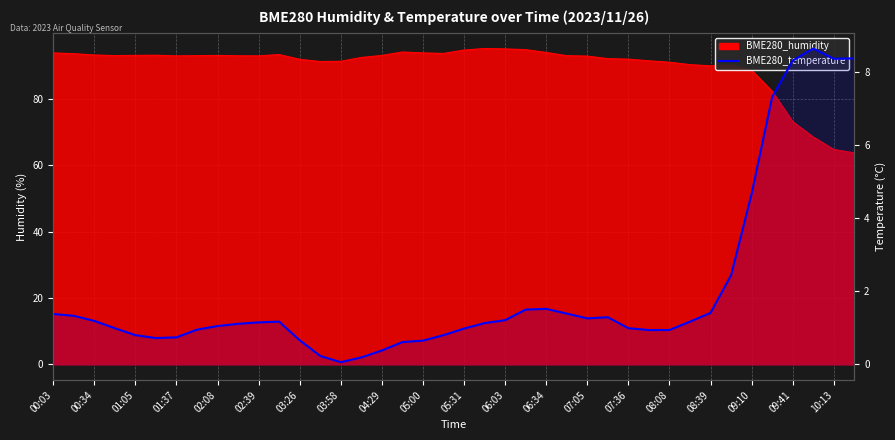

What is the label of the 18th point from the left?

09:10